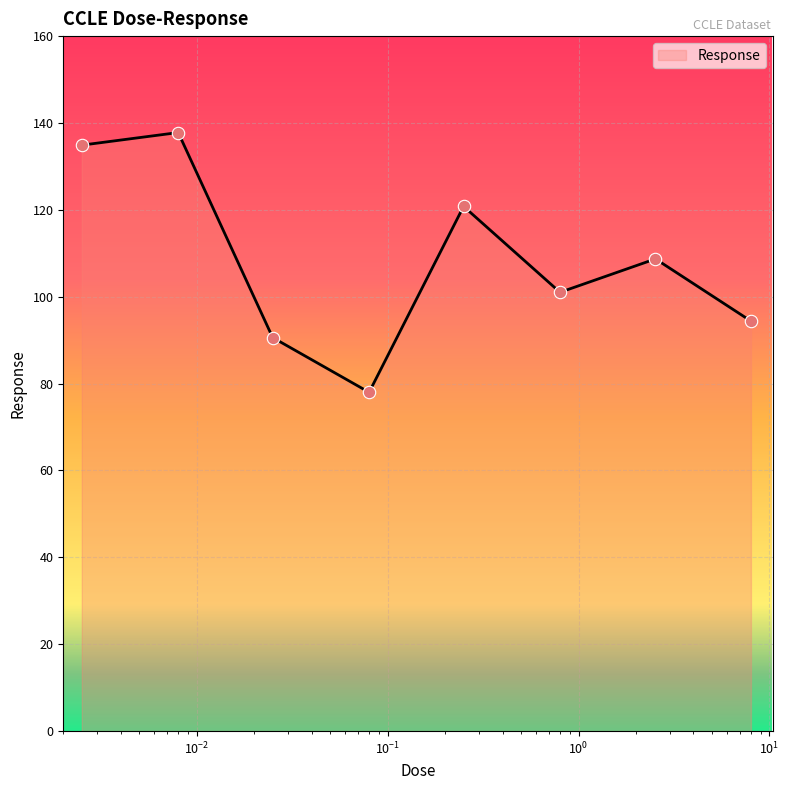

What is the difference between the maximum and minimum values?

59.8